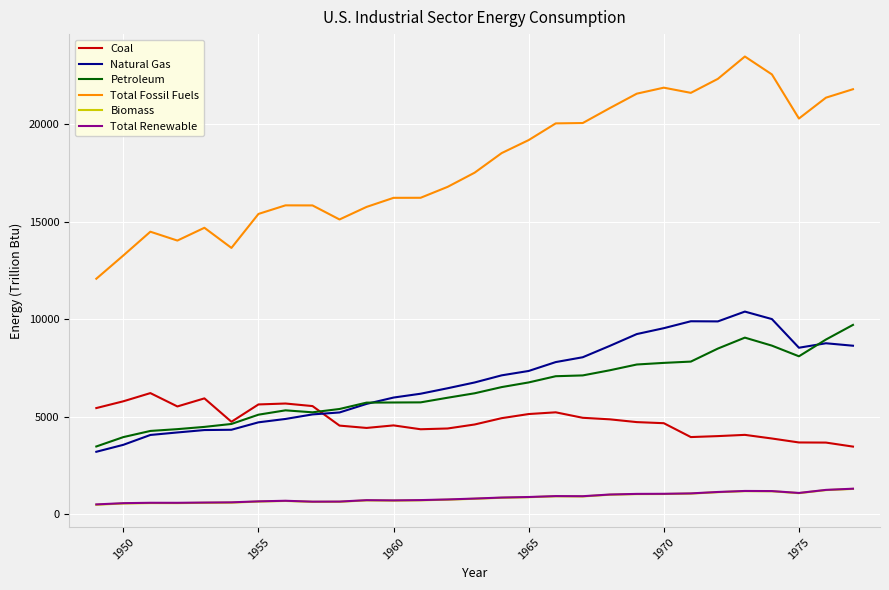

Which series has the largest total across all categories?

Total Fossil Fuels